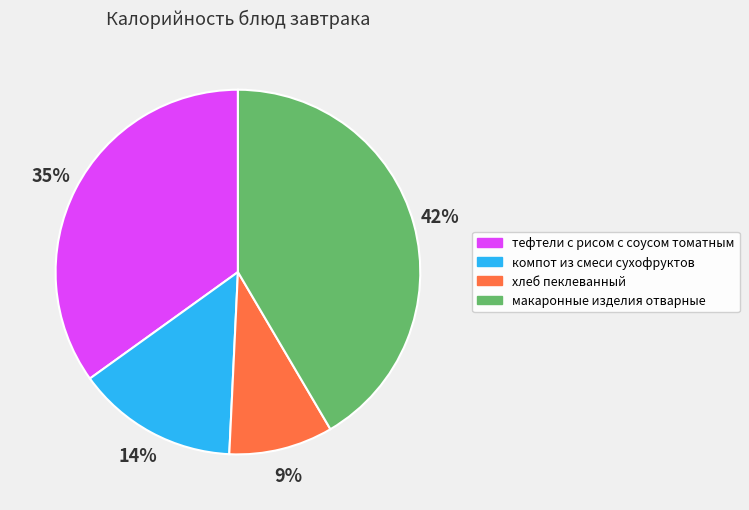

How many segments does this pie chart have?

4